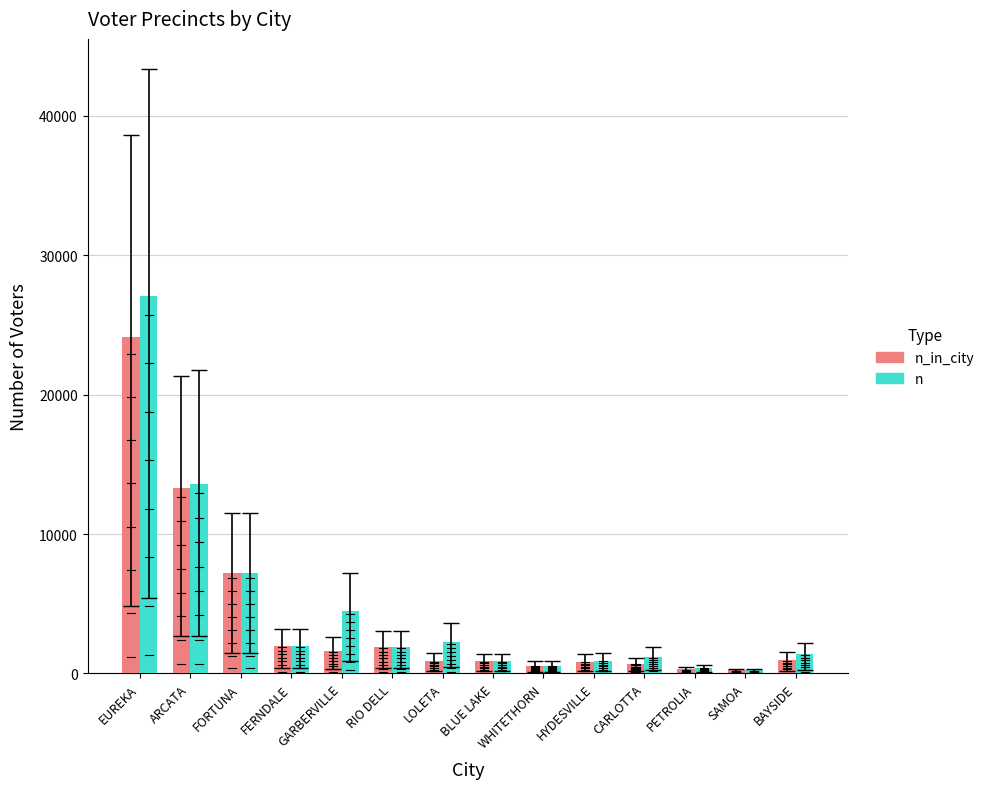

What is the spread (max minus min) of values at LOLETA?

1361